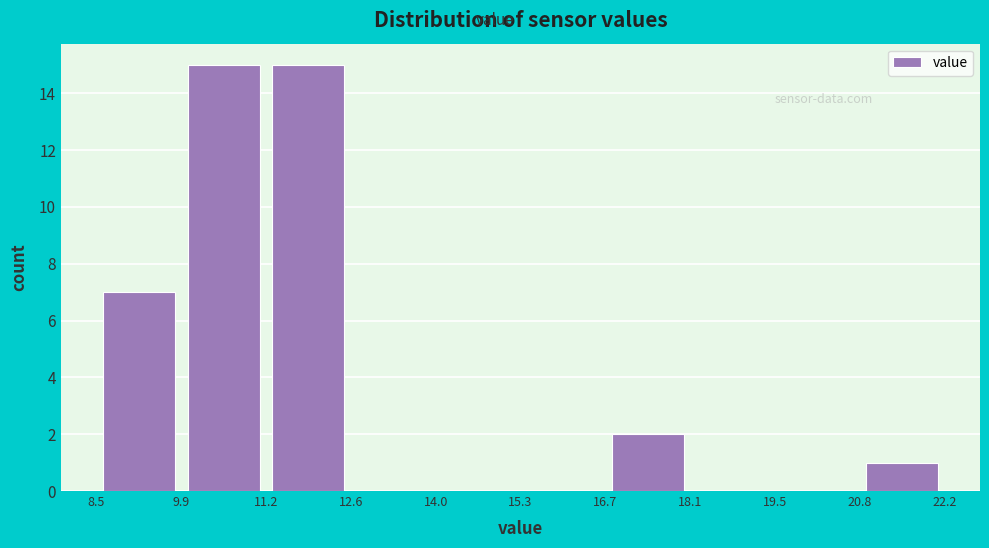

Reading left to right, list every bar in this chart as the range it spans on the x-axis followed by its height. The values are not printed on the chart, so give them approximately, as read against the axis.

8.5 to 9.9: 7
9.9 to 11.2: 15
11.2 to 12.6: 15
12.6 to 14.0: 0
14.0 to 15.3: 0
15.3 to 16.7: 0
16.7 to 18.1: 2
18.1 to 19.5: 0
19.5 to 20.8: 0
20.8 to 22.2: 1